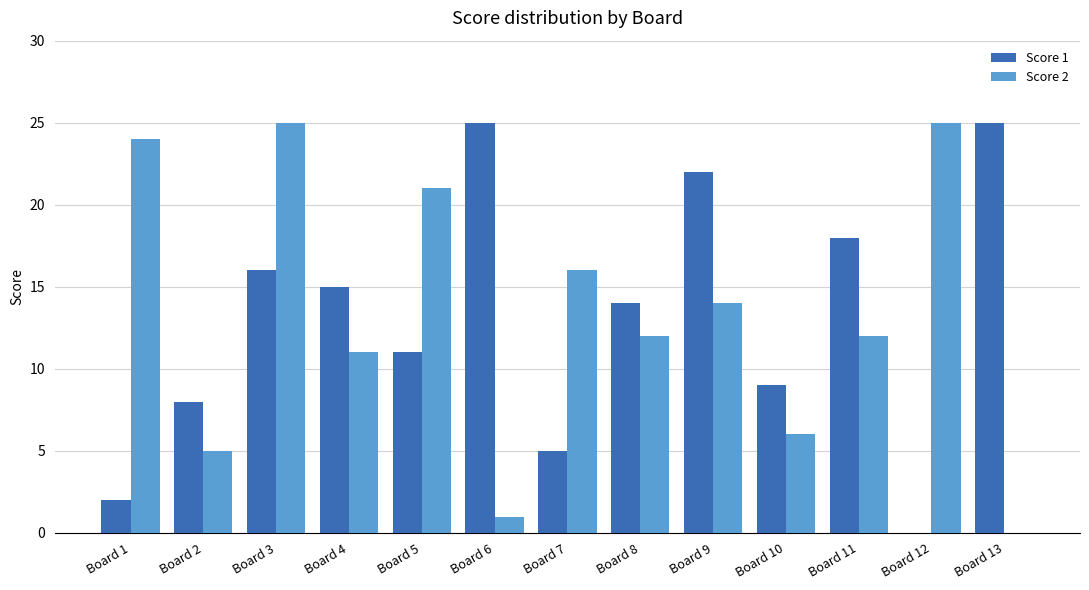

Which series changed the most between Board 1 and Board 11?

Score 1